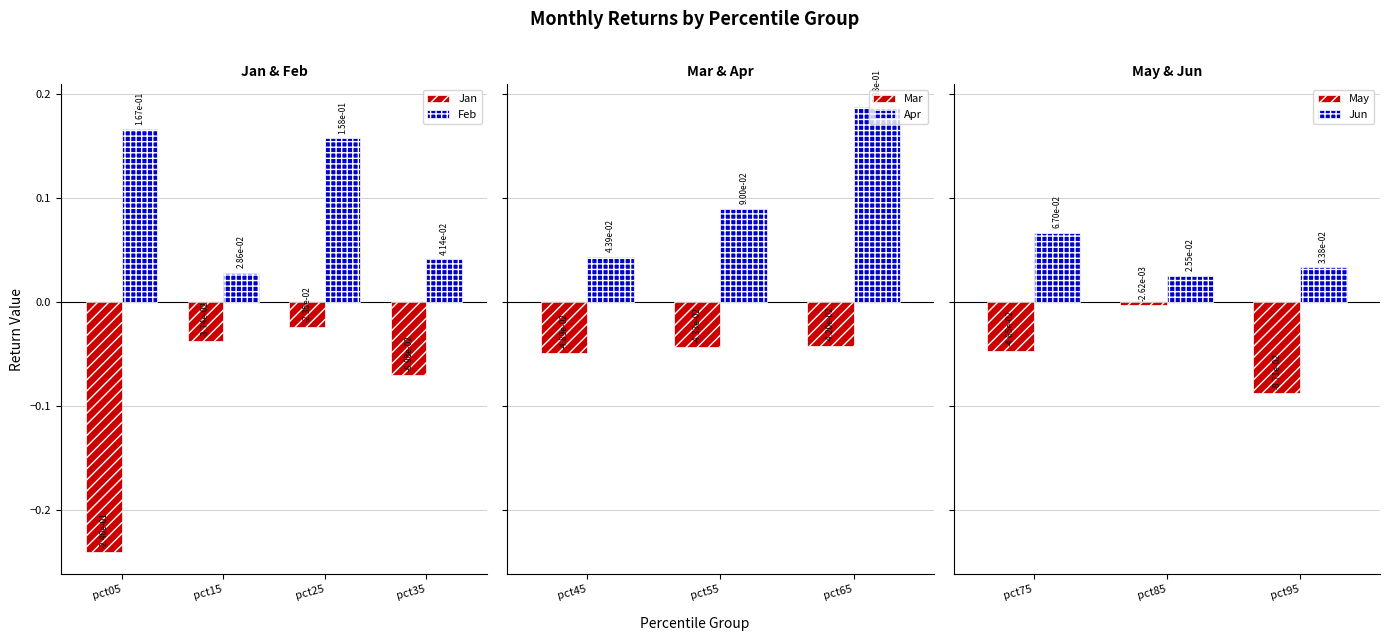

Which series has the largest total across all categories?

Feb